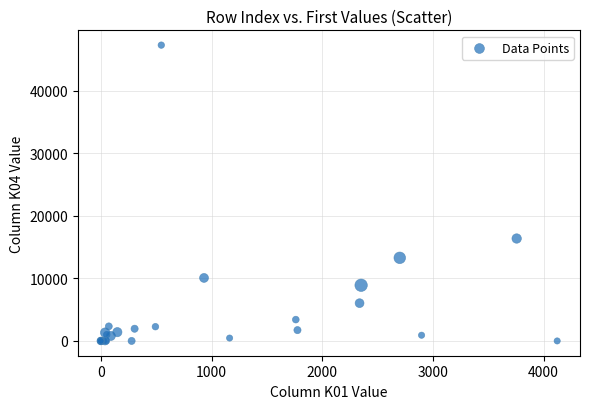

What Y value in the scatter plot is closest to 23643?

16372